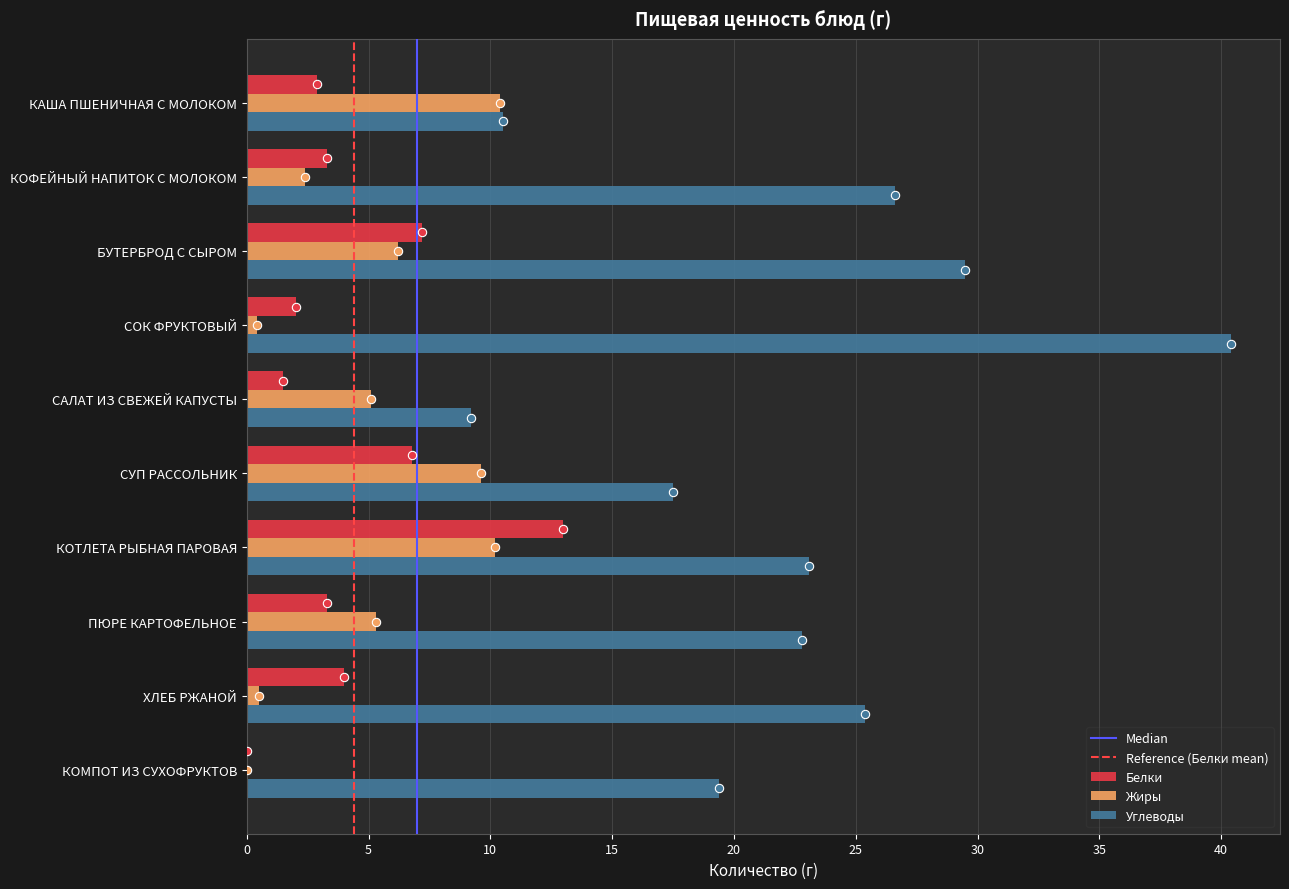

Which series has the largest total across all categories?

Углеводы